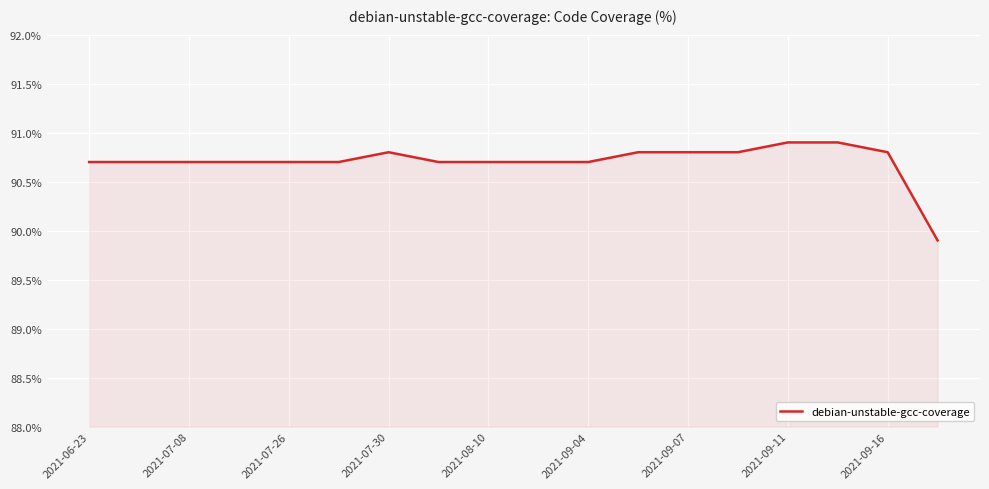

What is the difference between the maximum and minimum values?

1.0